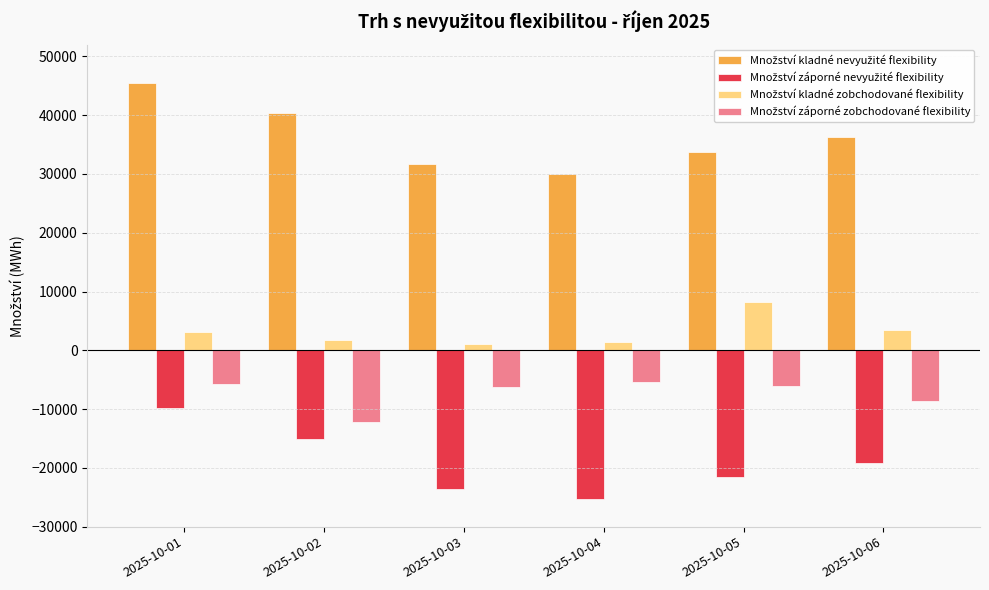

At which category is the sum across all series the highest?

2025-10-01